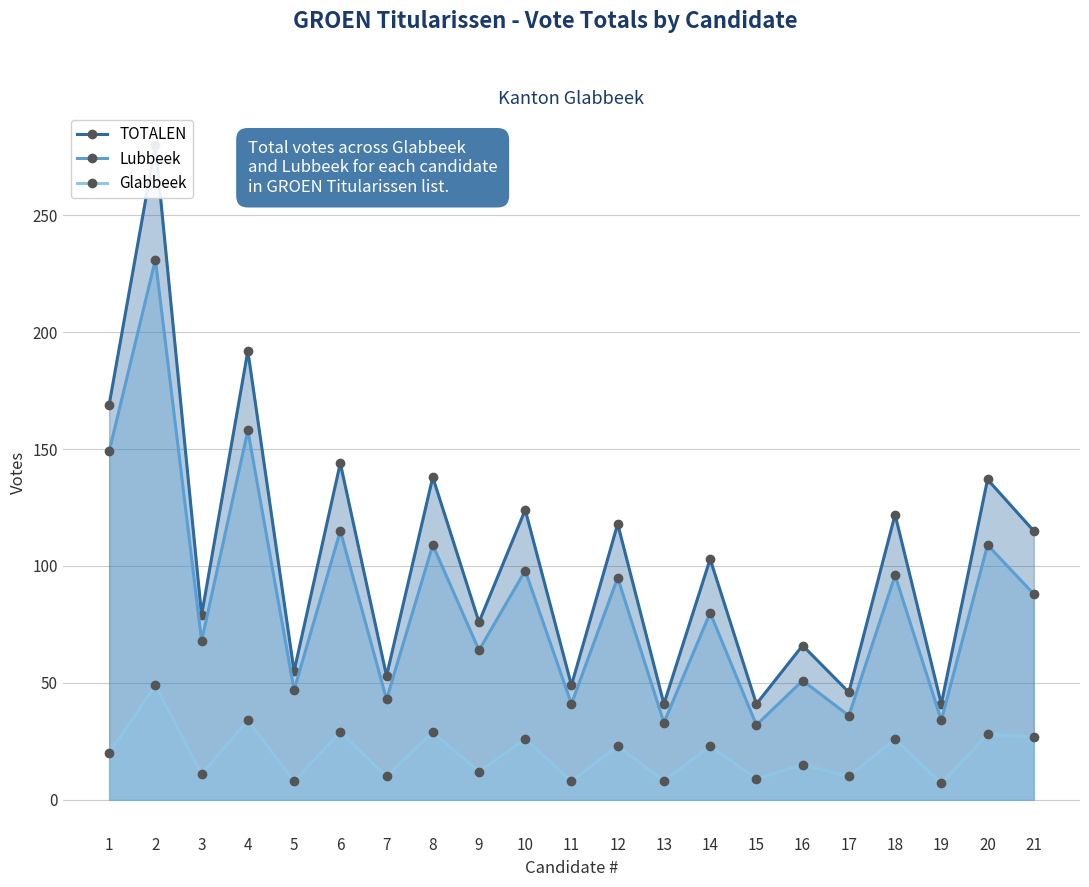

At 20, list the series in order from smallest to largest.

Glabbeek, Lubbeek, TOTALEN